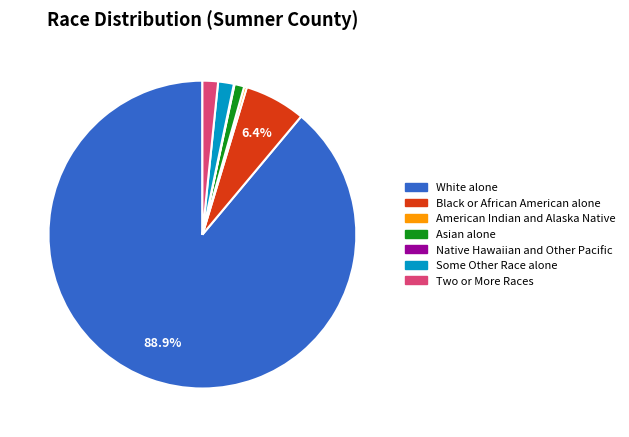

To the nearest percent, what percentage of the pie is White alone?

89%